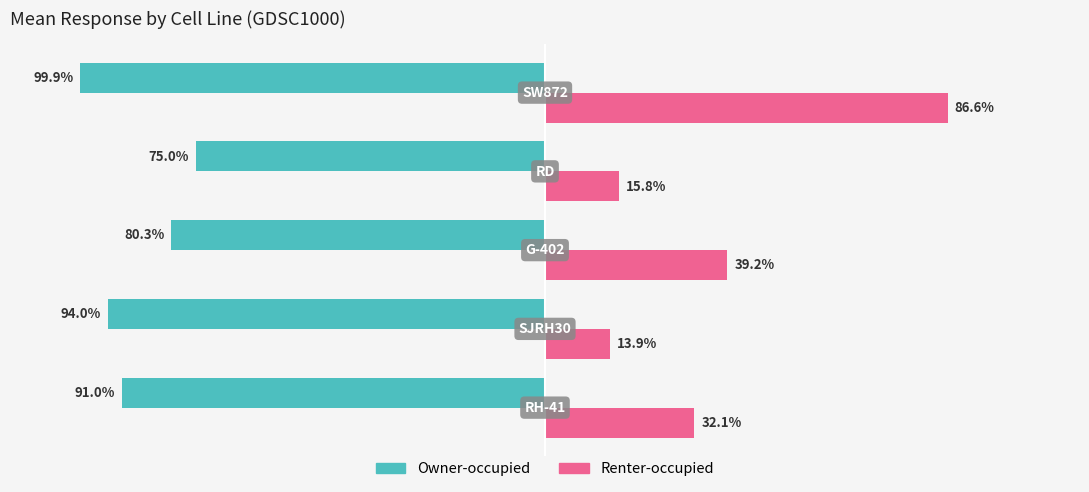

Which series has the widest spread of values?

Renter-occupied